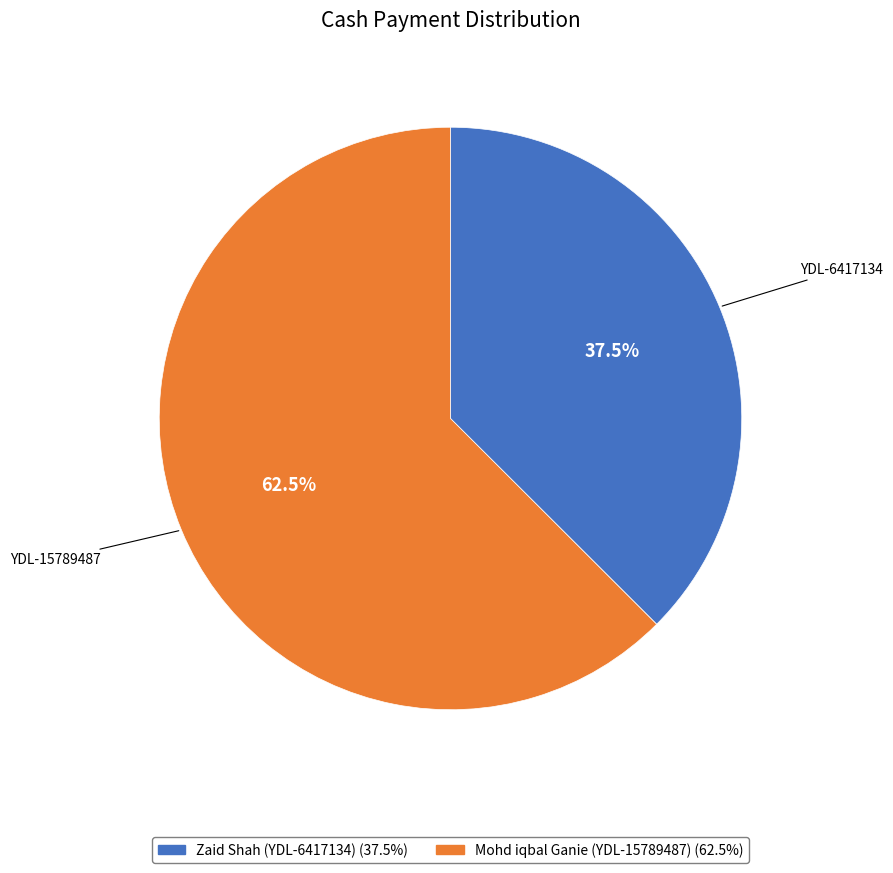

Is there any slice that represents more than half of the pie?

Yes